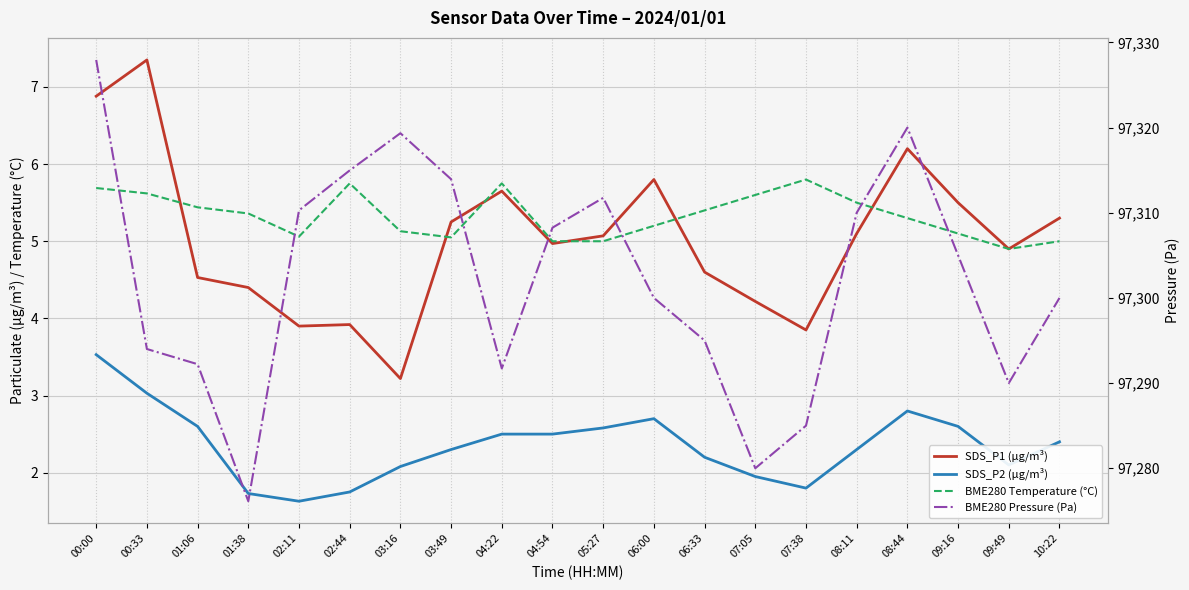

What is the sum of the SDS_P2 (µg/m³) values at 02:11 and 04:22?

4.1